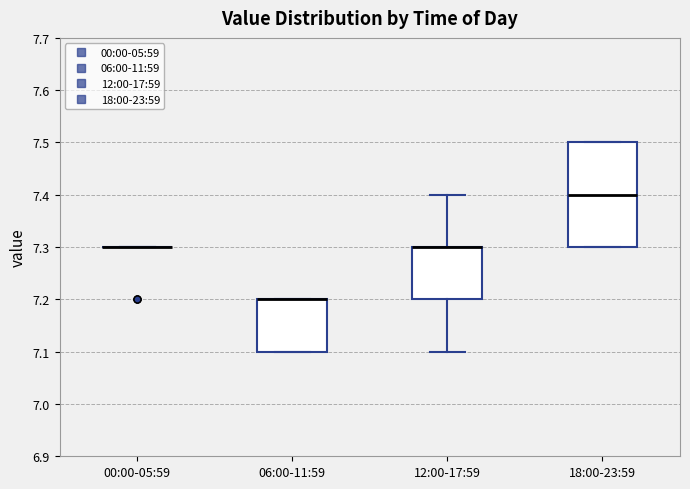

Where does the upper whisker of the box for 12:00-17:59 end on the y-axis? The values are not printed on the chart, so give them approximately, as read against the axis.

7.4